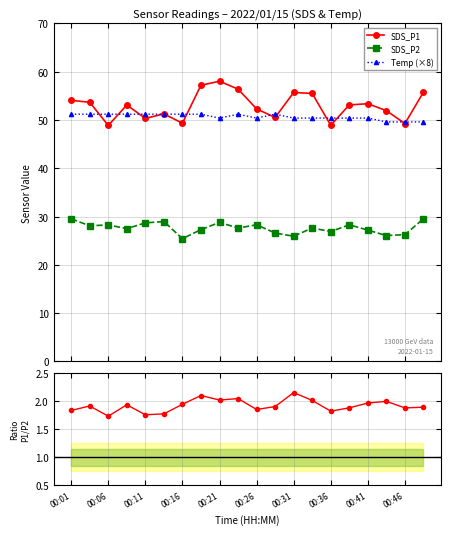

What is the lowest value of the SDS_P1 series?

48.9